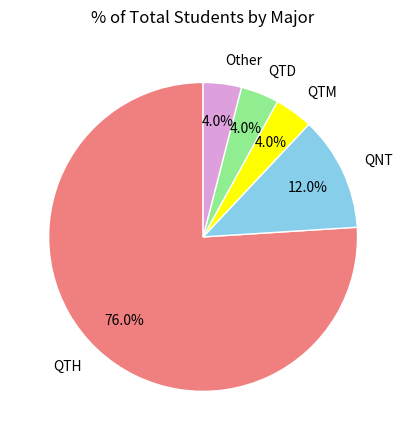

To the nearest percent, what percentage of the pie is QNT?

12%